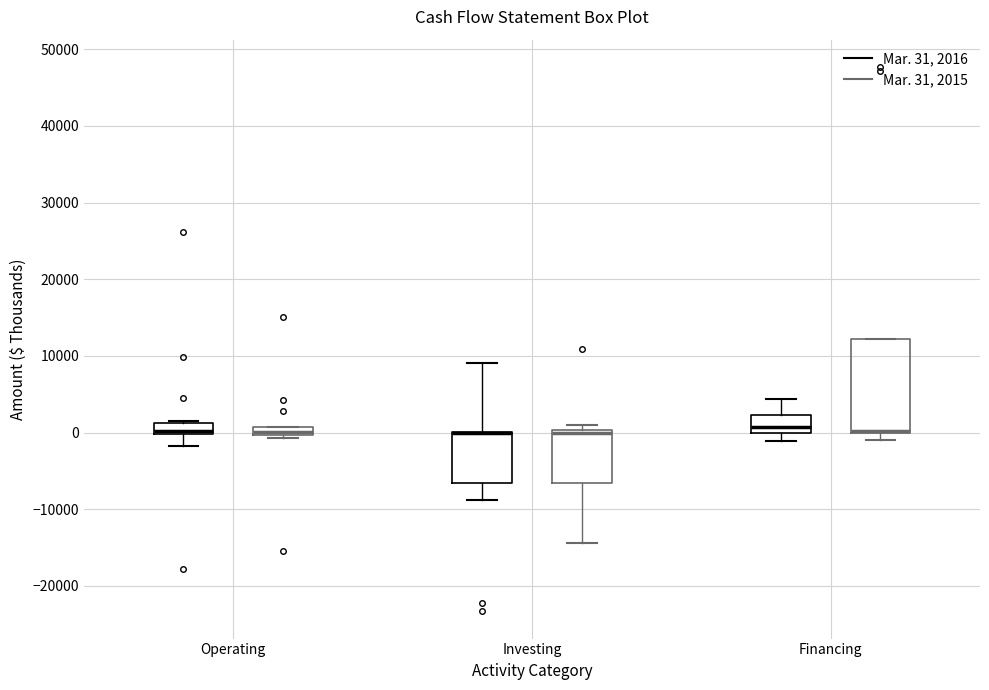

Where does the lower whisker of the box for Investing (Mar. 31, 2015) end on the y-axis? The values are not printed on the chart, so give them approximately, as read against the axis.

-14000